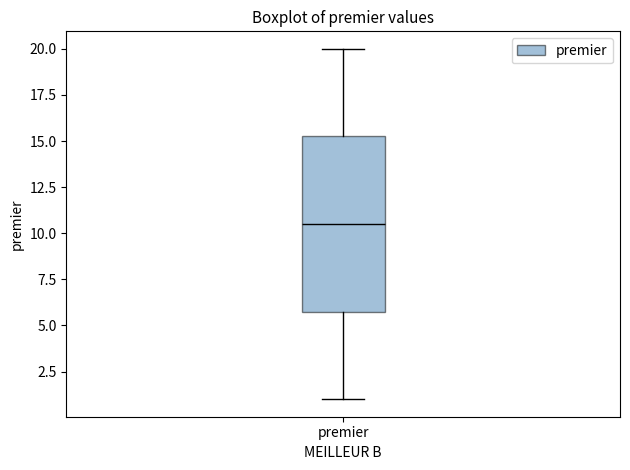

Where does the median line of the box for premier sit on the y-axis? The values are not printed on the chart, so give them approximately, as read against the axis.

10.5